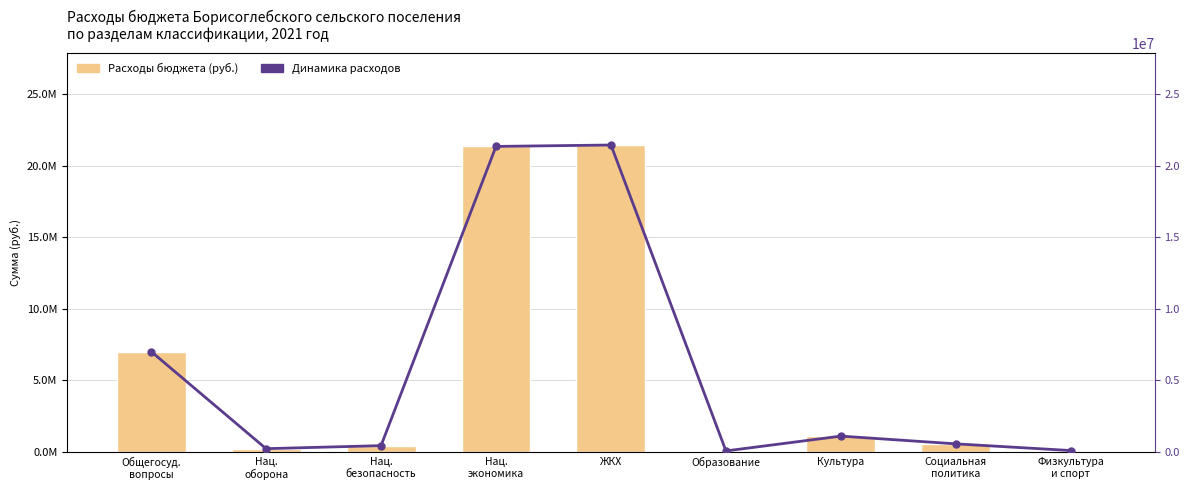

What are all the series names shown in the legend?

Расходы бюджета (руб.), Динамика расходов